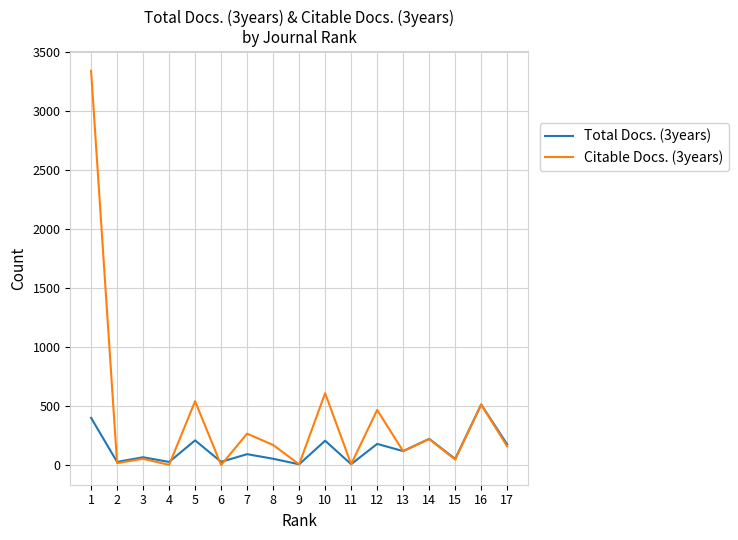

Rank the series by their average value, from highest to lowest.

Citable Docs. (3years), Total Docs. (3years)